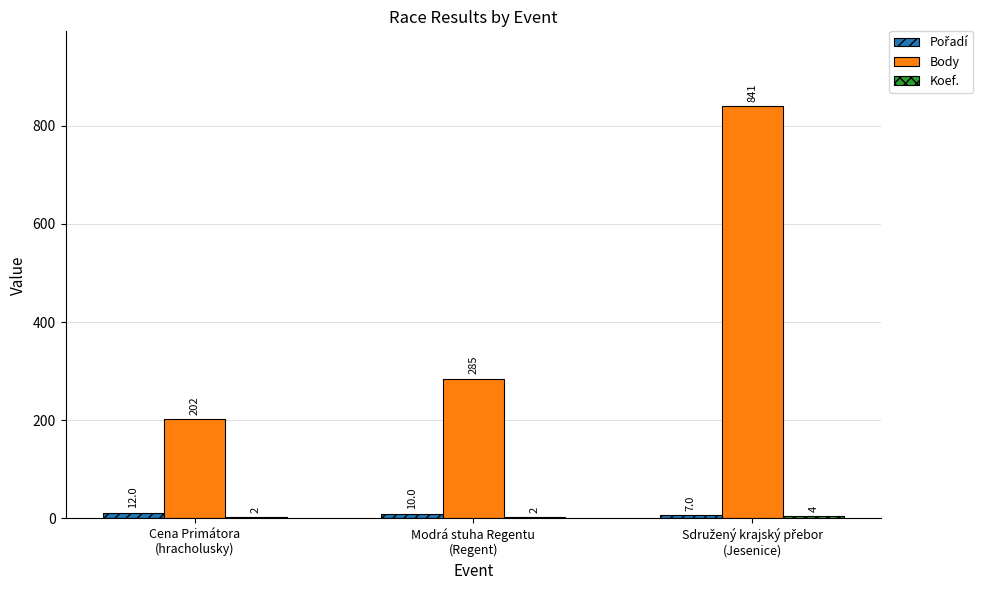

What is the sum of all Body values?

1328